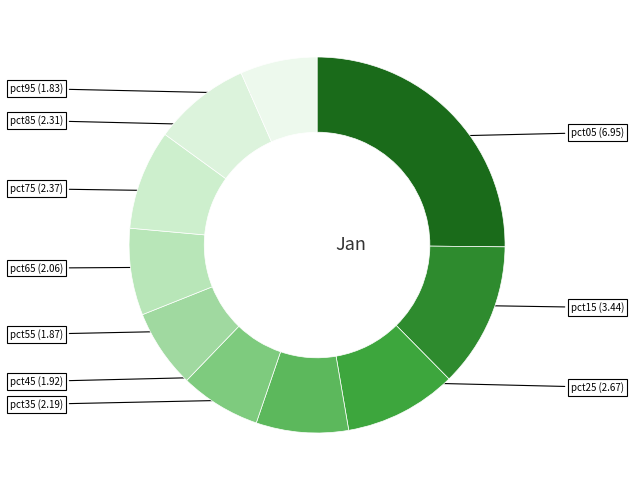

Count the number of slices in the pie.

10